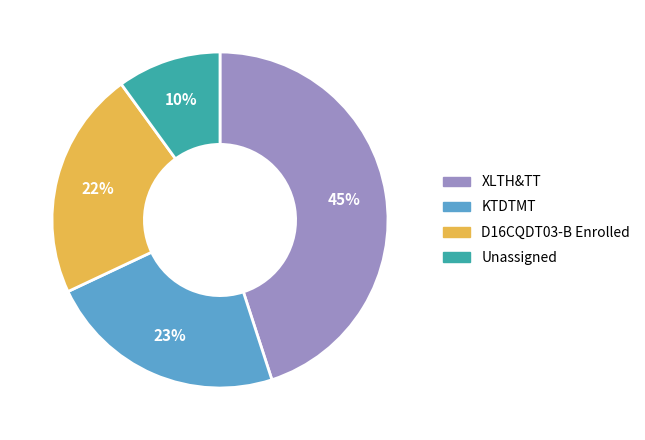

Does any single category account for the majority?

No